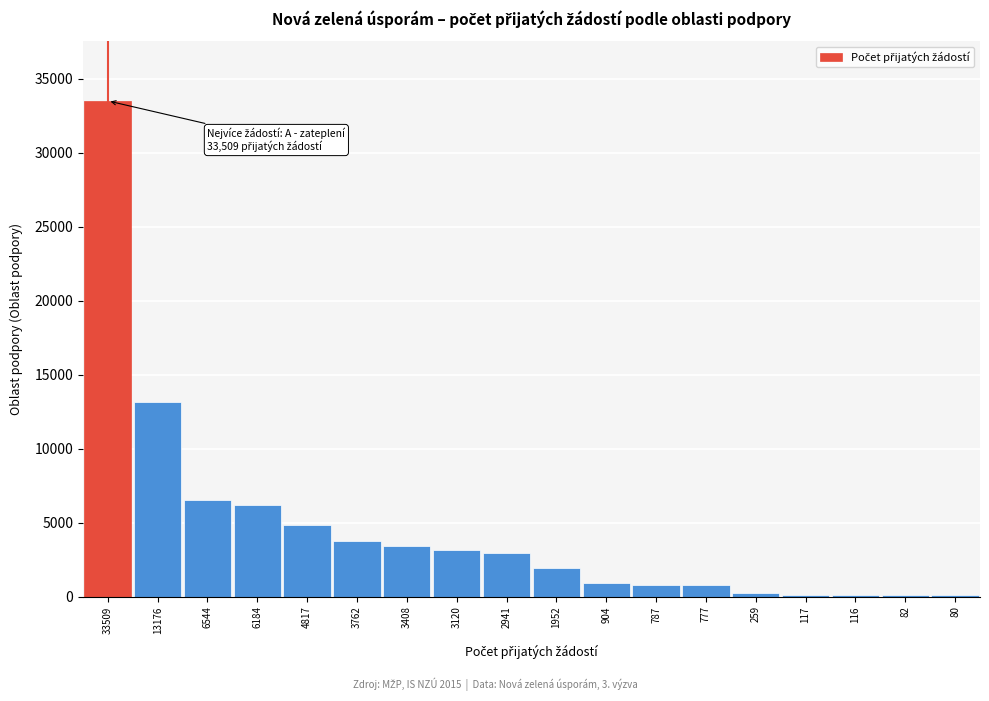

What is the change in value from 6184 to 777?

-5407